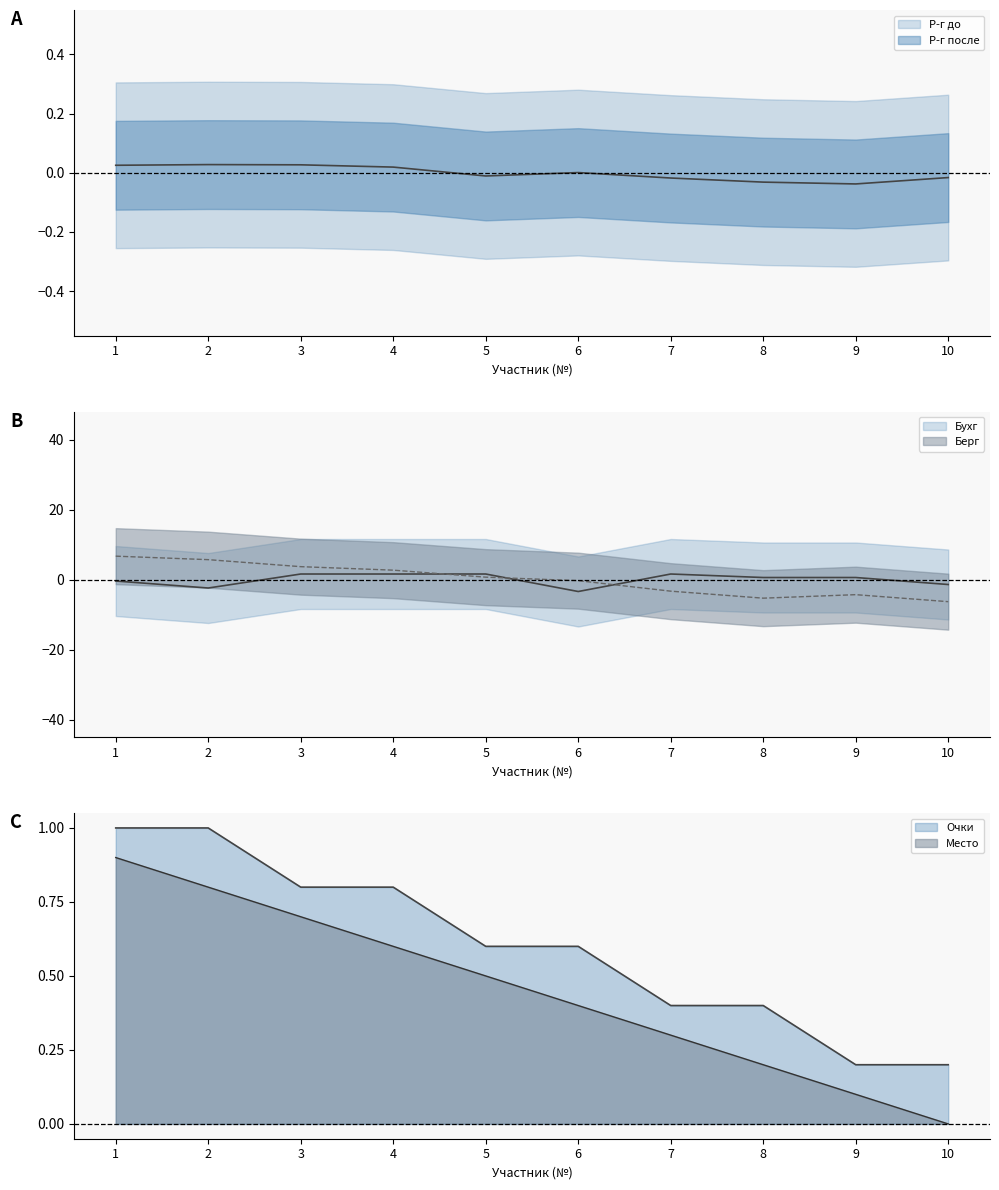

Between 4 and 9, which series saw the biggest shift?

Берг